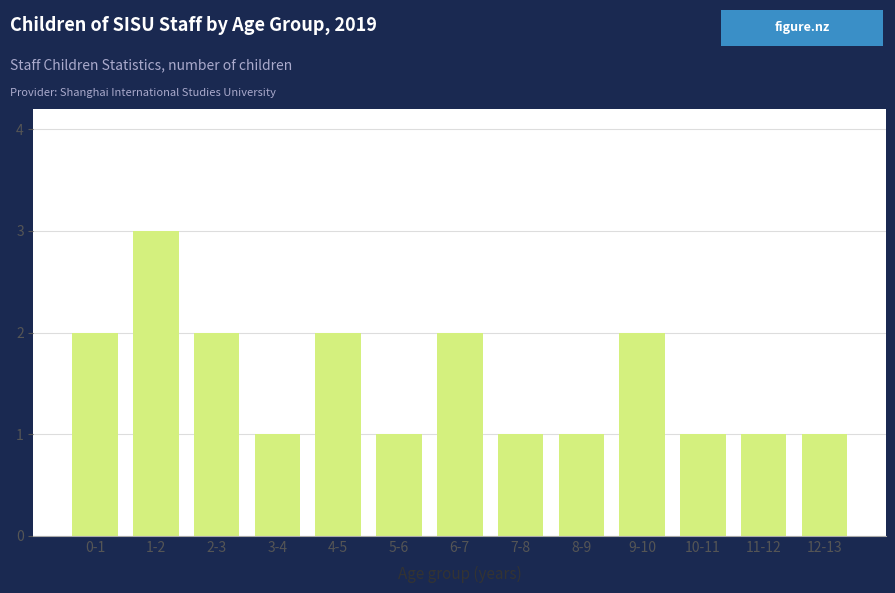

Reading right to left, list all the values displayed in this chart.

12-13=1	11-12=1	10-11=1	9-10=2	8-9=1	7-8=1	6-7=2	5-6=1	4-5=2	3-4=1	2-3=2	1-2=3	0-1=2